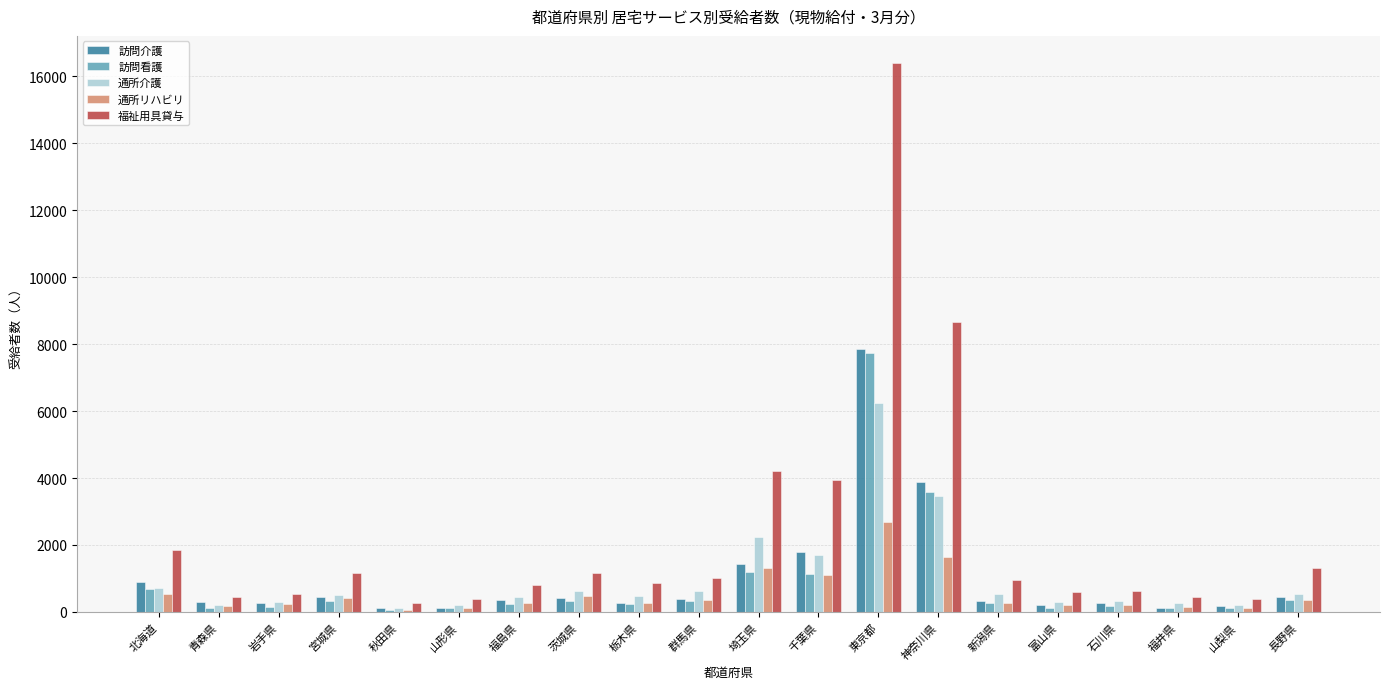

What is the label of the 19th bar from the right?

青森県